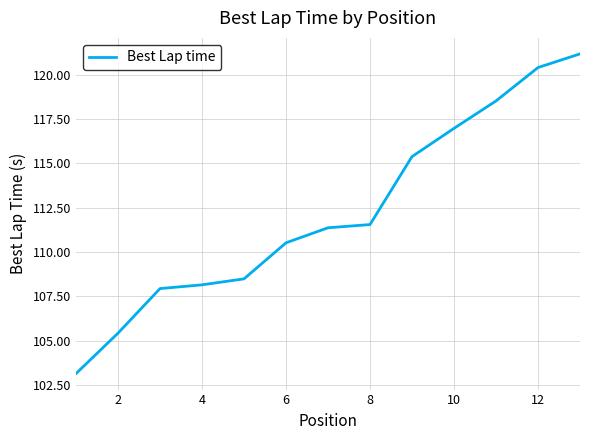

What is the difference between the maximum and minimum values?

18.0